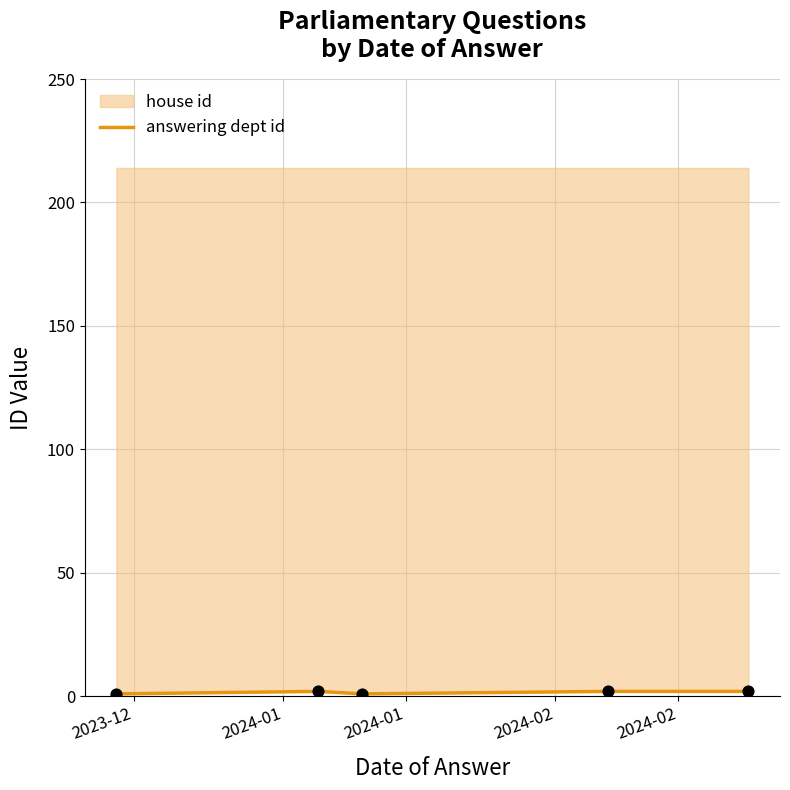

What is the ratio of the value at 2024-01 to the value at 2023-12?

2.0